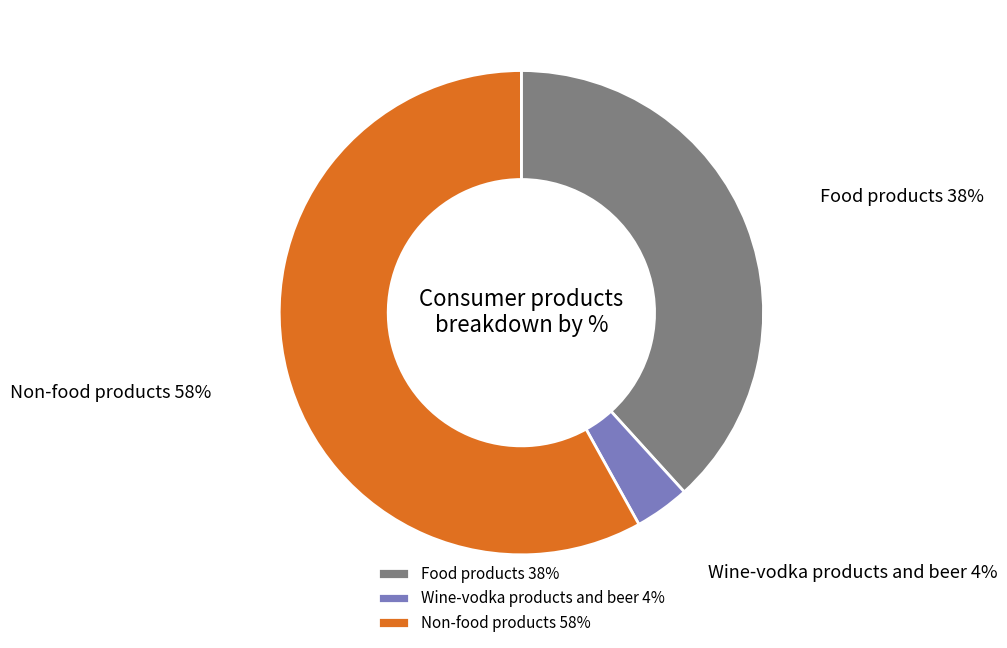

To the nearest percent, what portion does Non-food products represent?

58%